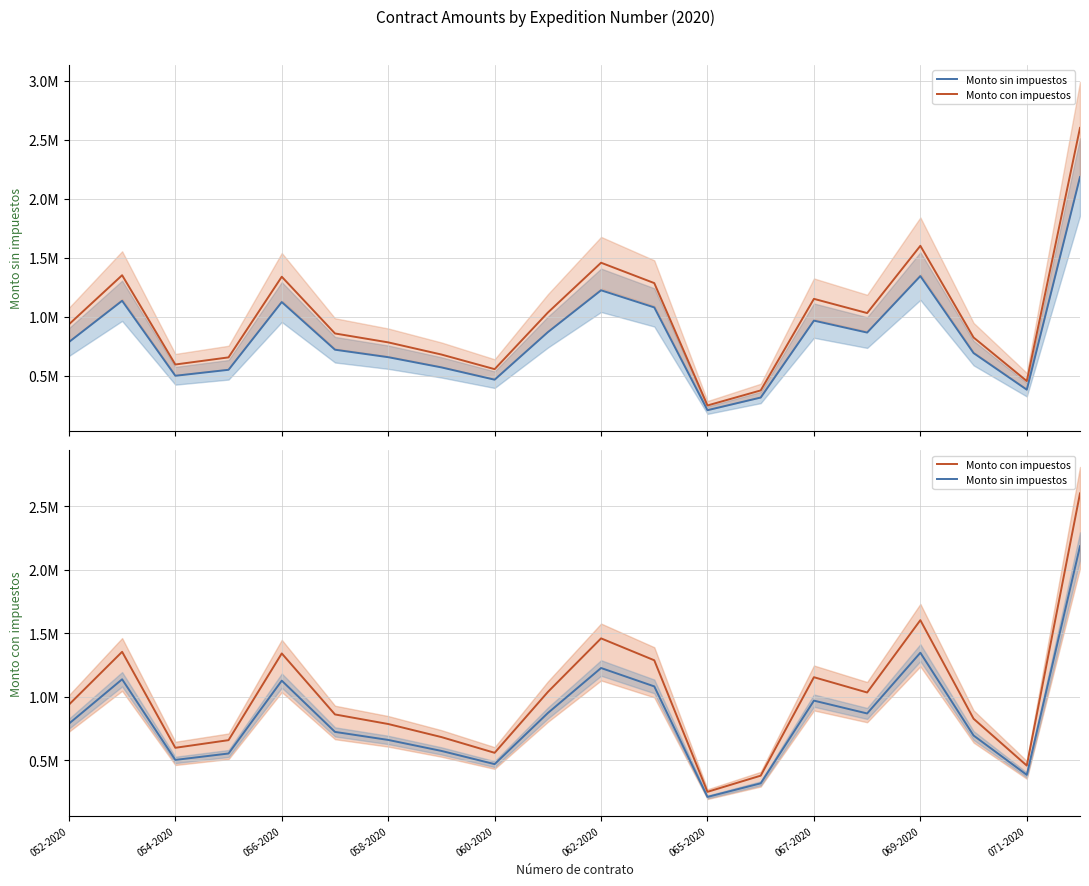

What is the difference between the highest and lowest values at 067-2020?

108964.6